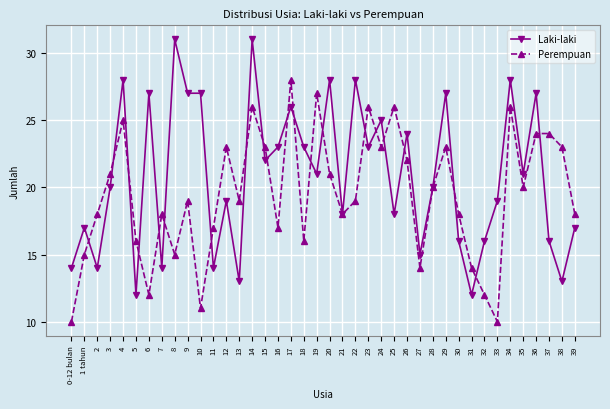

What are all the series names shown in the legend?

Laki-laki, Perempuan